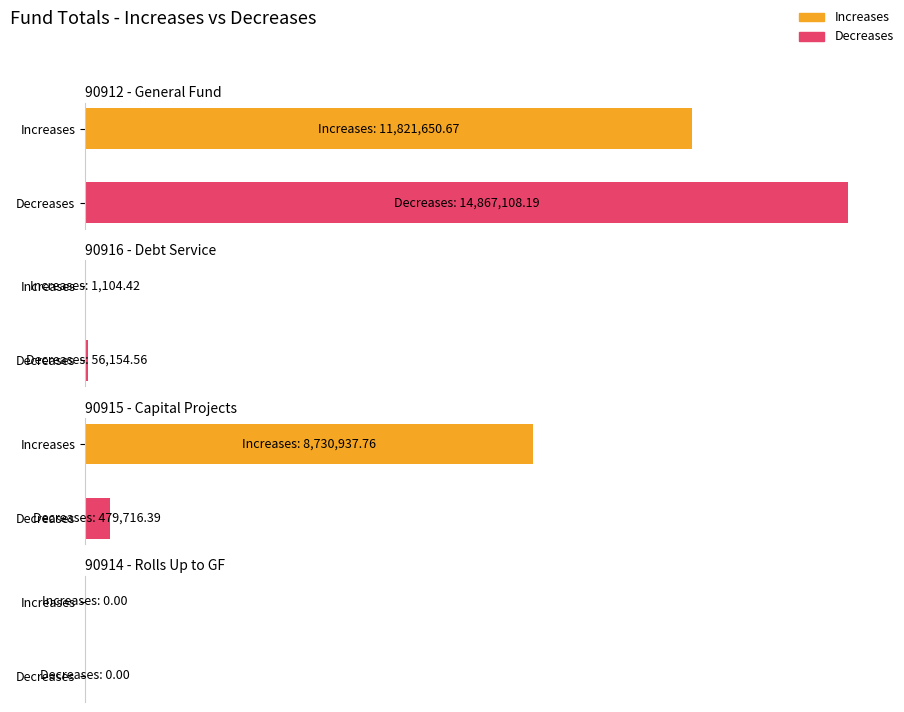

What is the label of the 2nd bar from the left?

90916 - Debt Service